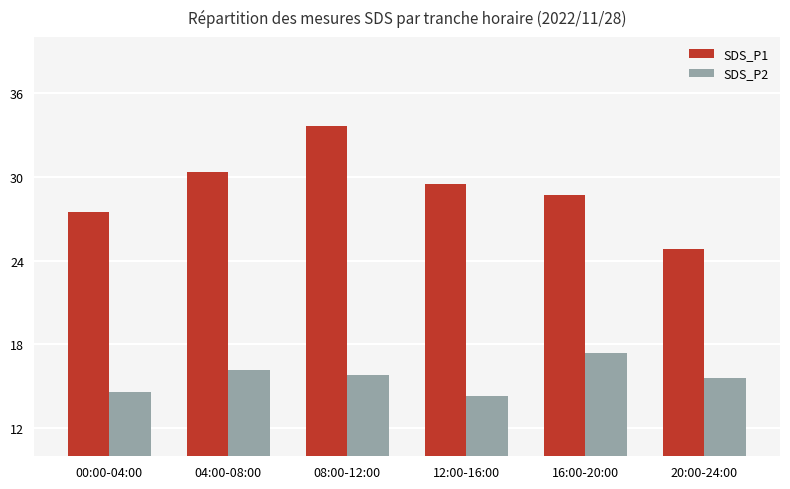

What is the lowest value of the SDS_P1 series?

24.8